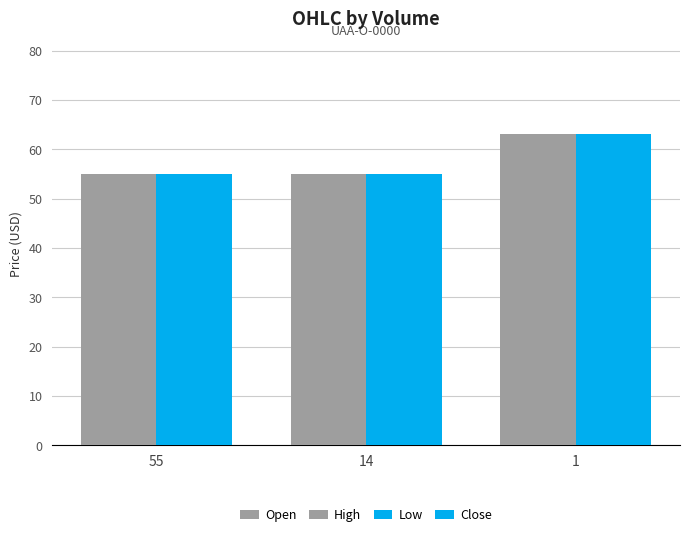

What is the total value across all series at 1?

252